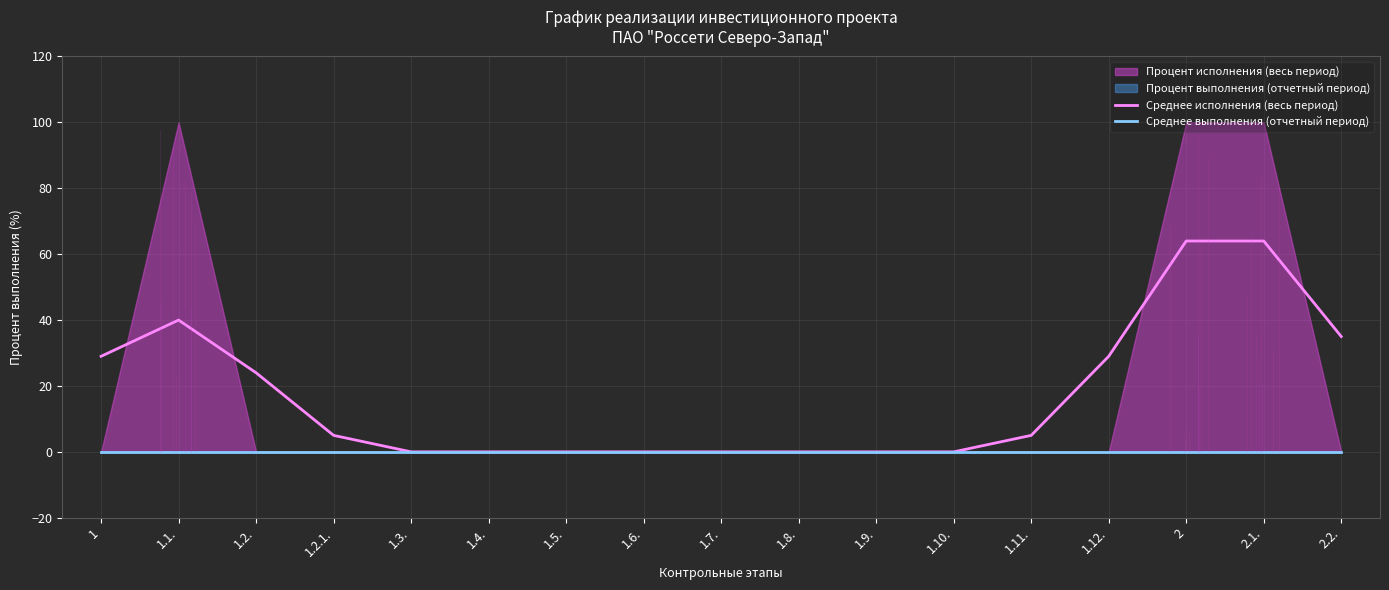

At which category is the sum across all series the highest?

2